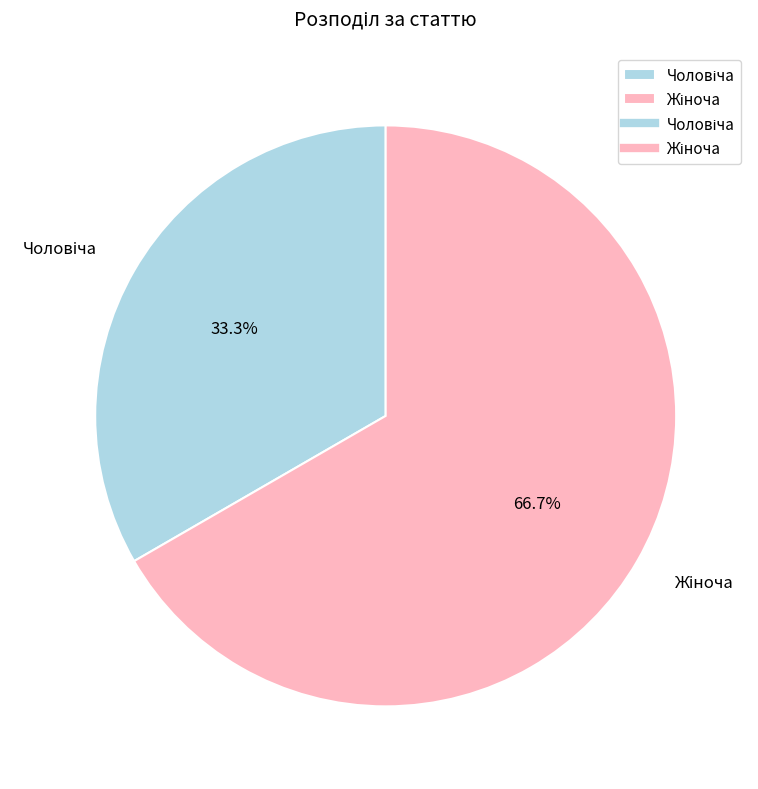

Is there a majority slice in this chart?

Yes